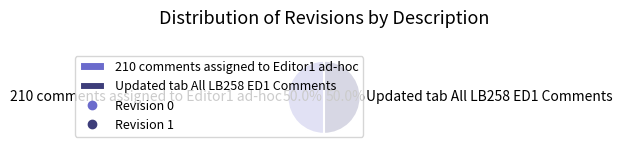

Count the number of slices in the pie.

2